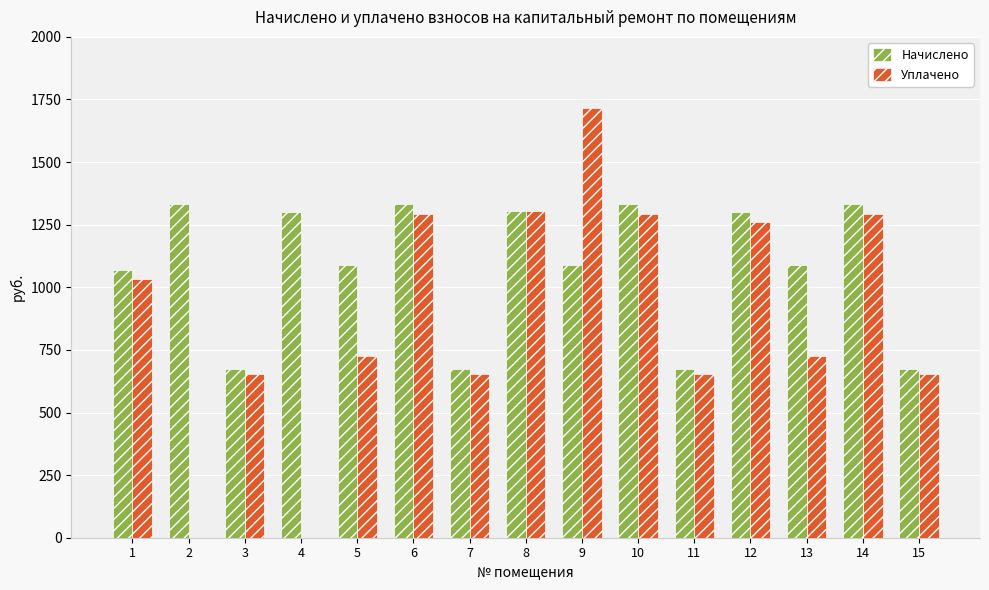

How many values in the Уплачено series exceed 726?

9